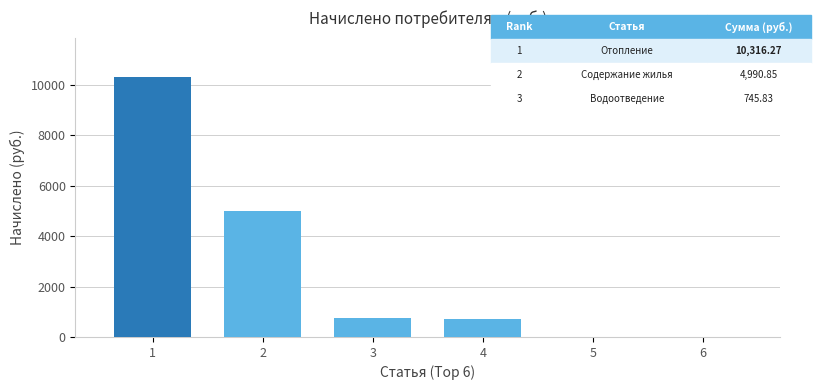

What is the maximum value shown in the chart?

10316.3